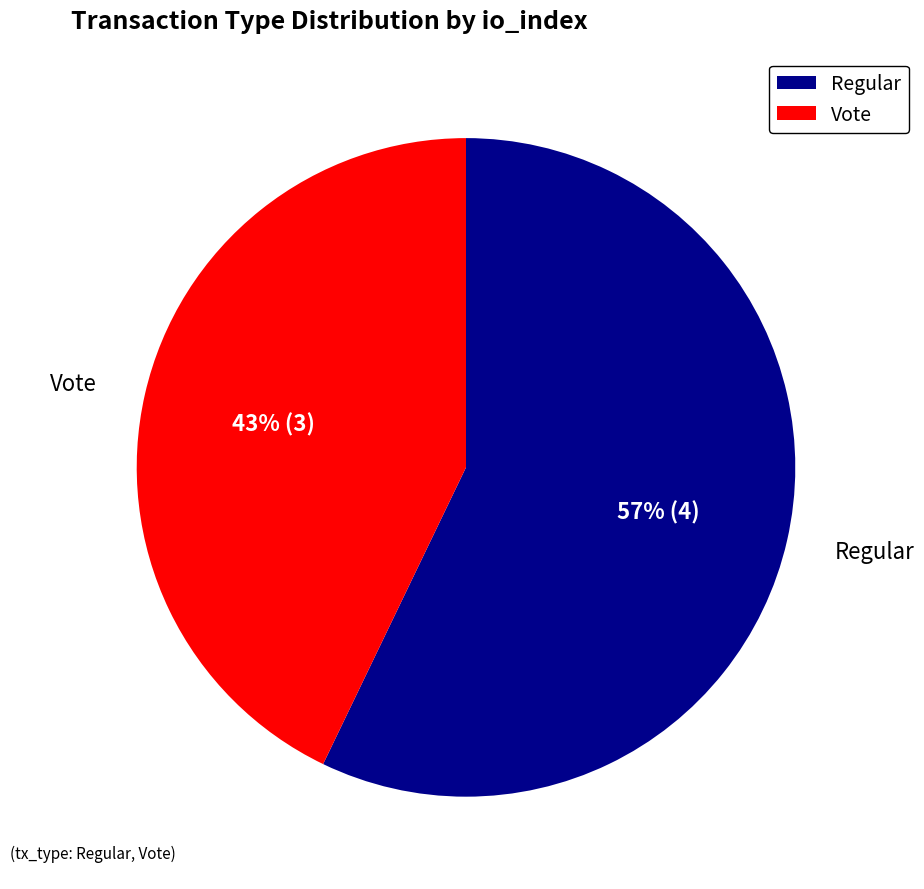

Is Regular the majority of the pie?

Yes